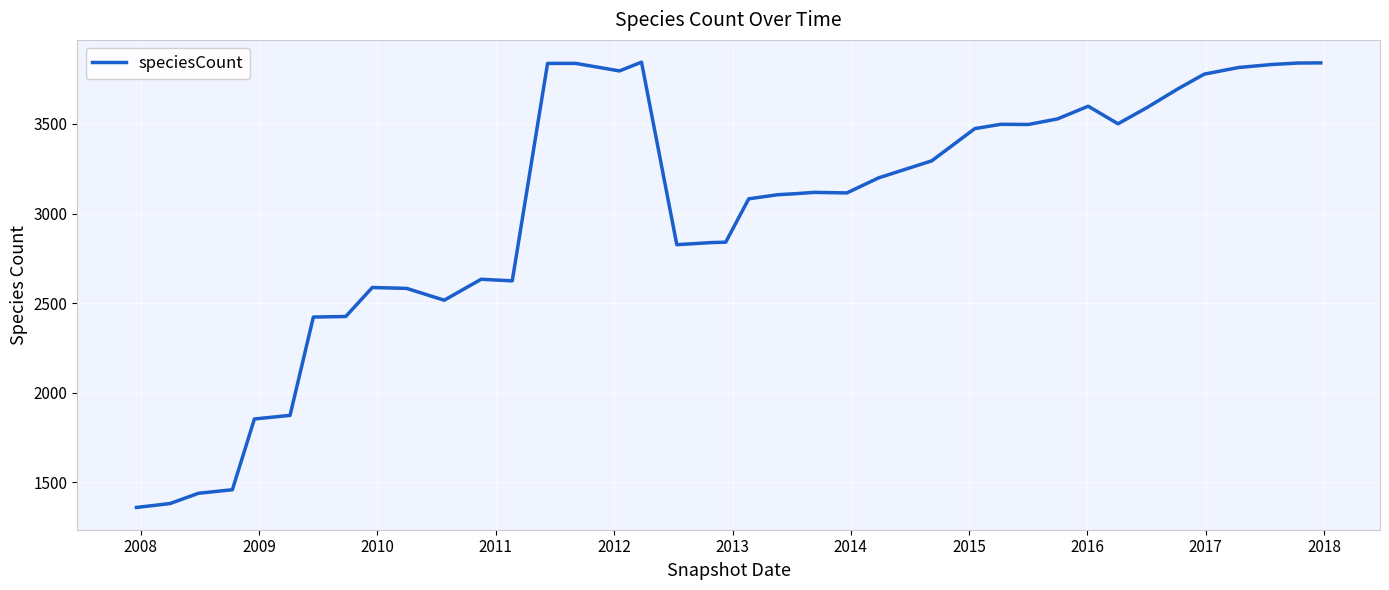

What is the maximum value shown in the chart?

3845